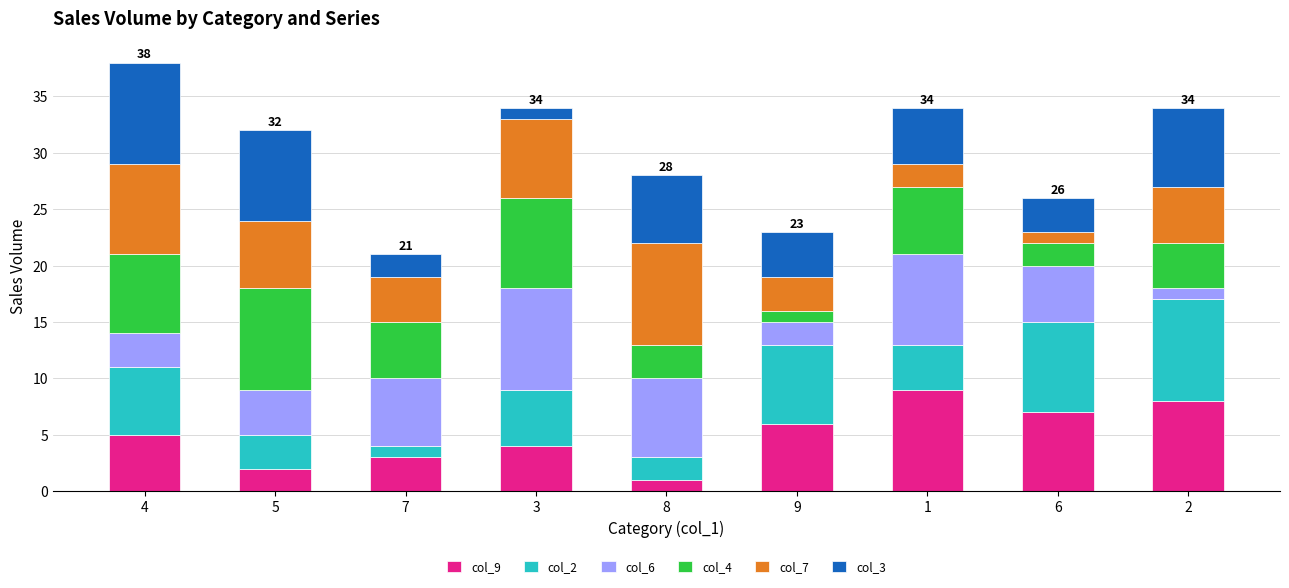

Is it true that col_9 equals 2 at 2?

False